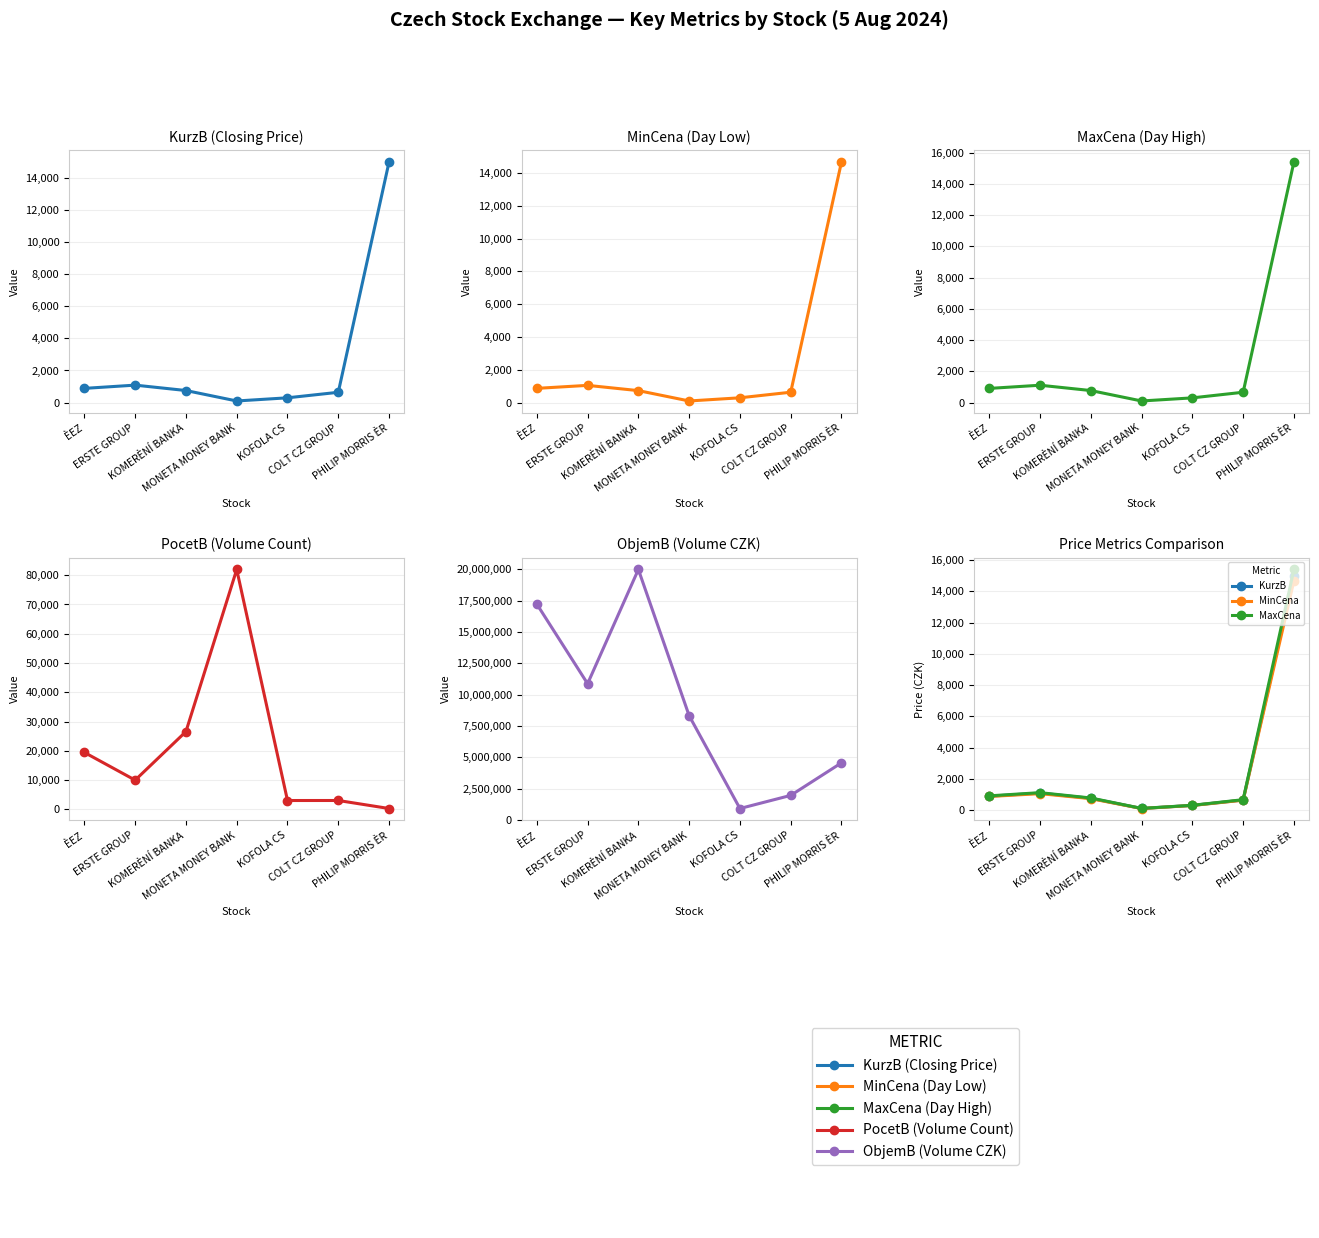

What is the difference between the highest and lowest values at ERSTE GROUP?

10871646.0